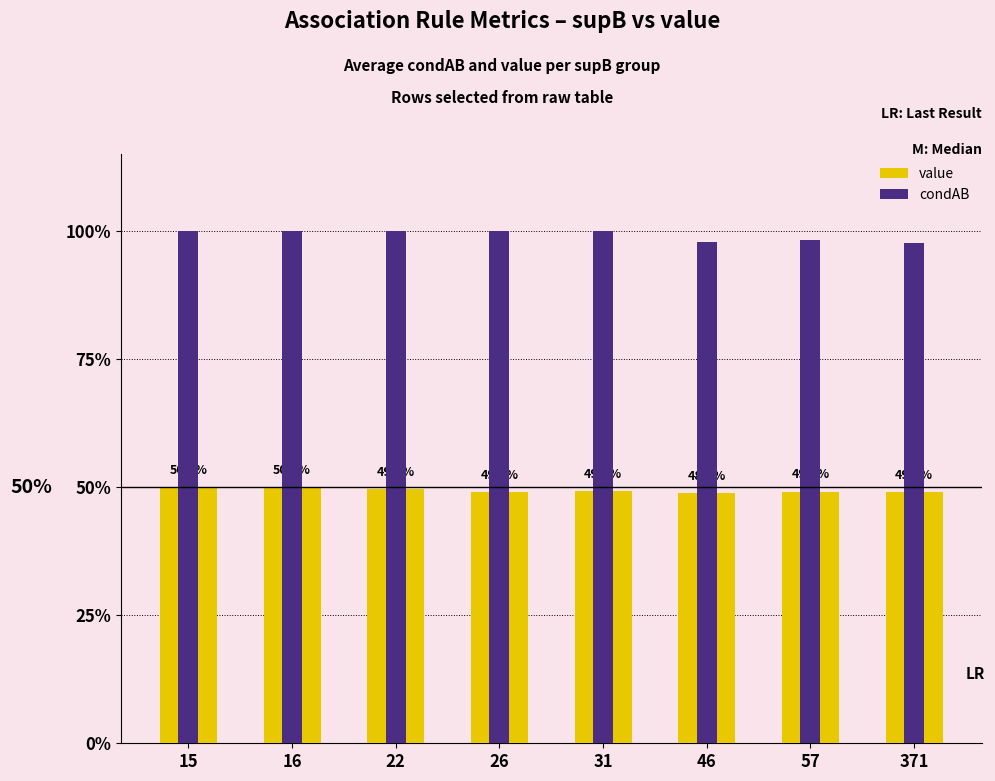

How many groups of bars are there?

8